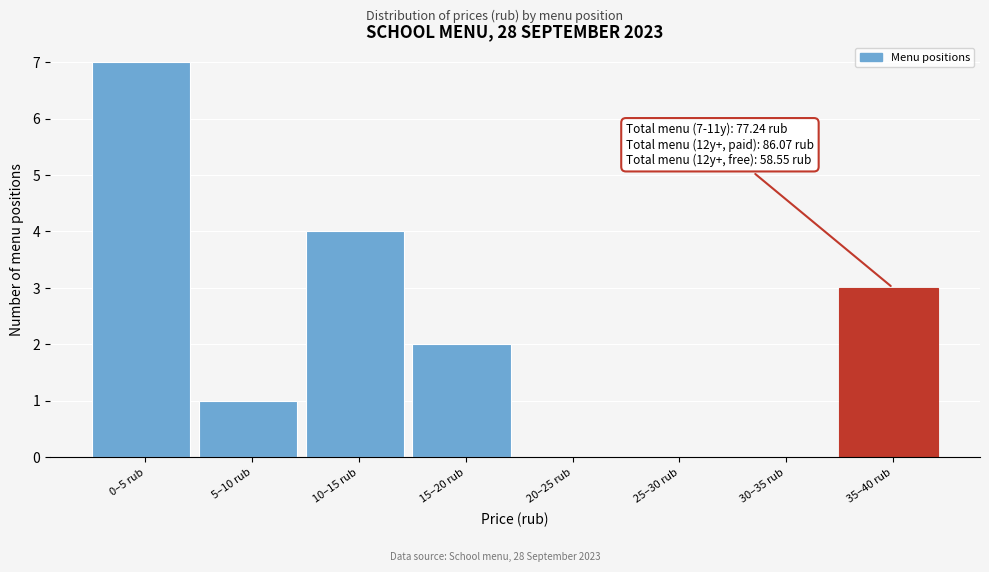

Reading left to right, what are all the values shown in this chart?

0–5 rub=7	5–10 rub=1	10–15 rub=4	15–20 rub=2	20–25 rub=0	25–30 rub=0	30–35 rub=0	35–40 rub=3